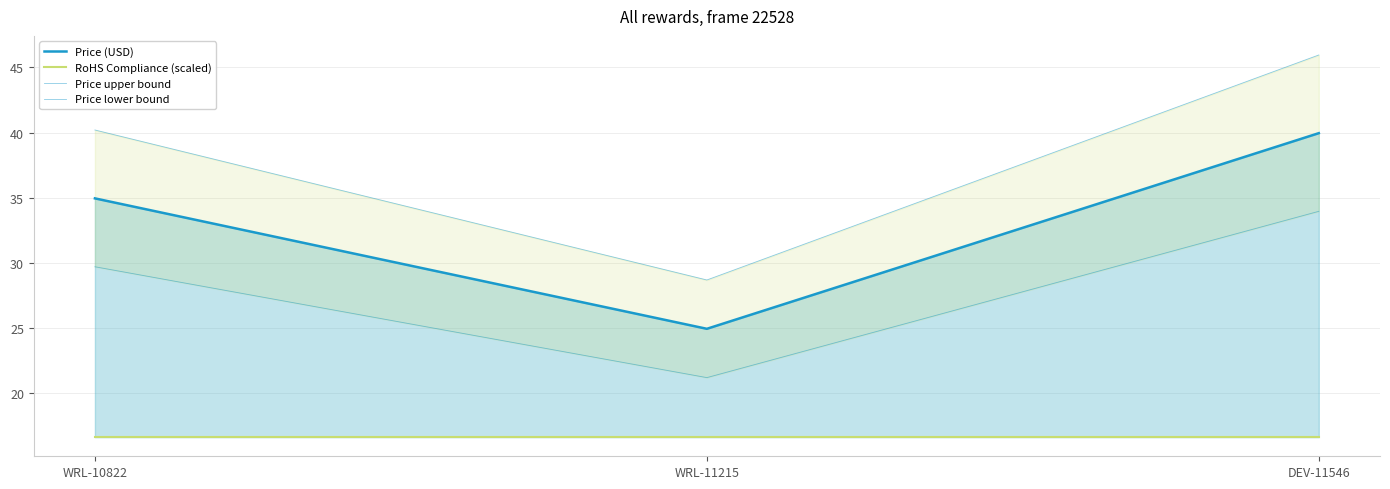

Is it true that RoHS Compliance (scaled) equals 16.6 at DEV-11546?

True